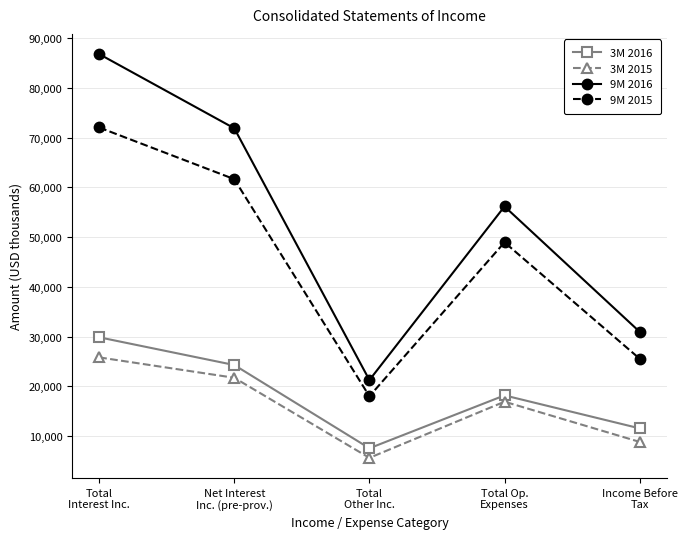

Reading left to right, extract all data points from this chart.

3M 2016: 29844	24269	7535	18166	11538
3M 2015: 25806	21706	5610	16899	8817
9M 2016: 86777	71855	21246	56147	30954
9M 2015: 72019	61633	17991	48933	25541